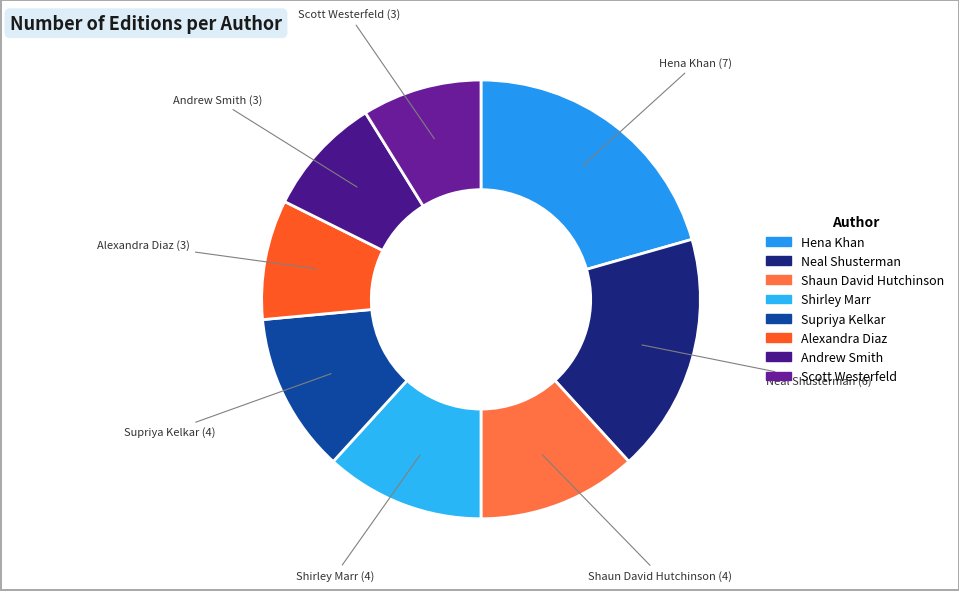

How many slices are in this pie chart?

8